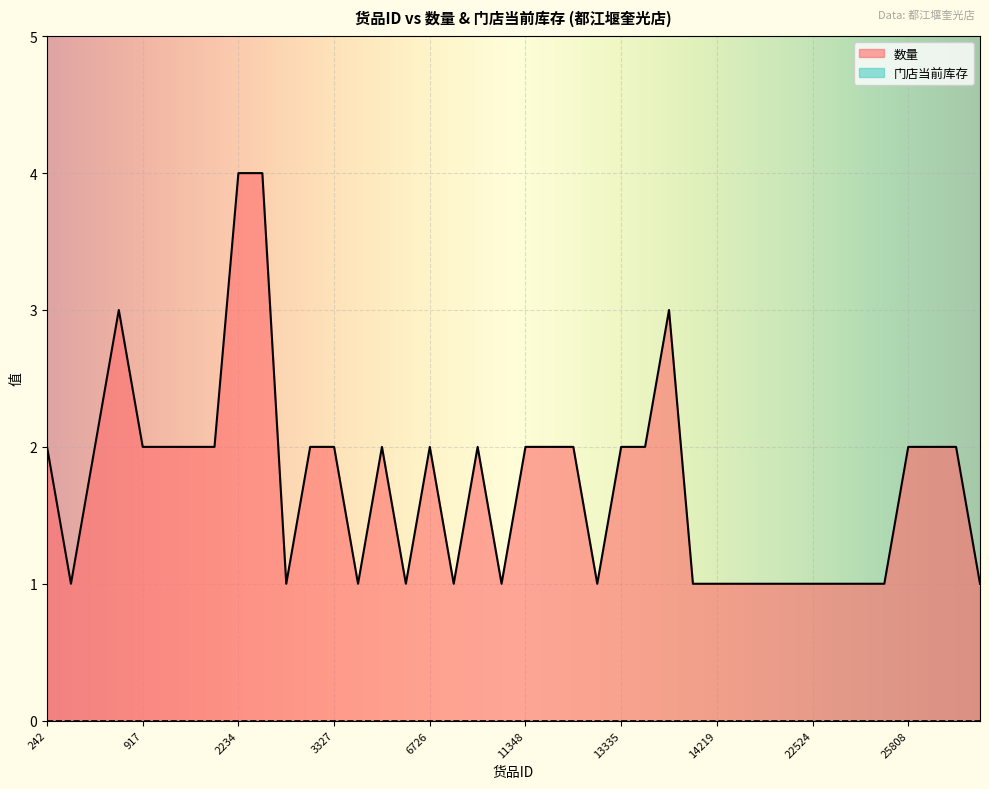

Which category has the highest value across all series?

2234